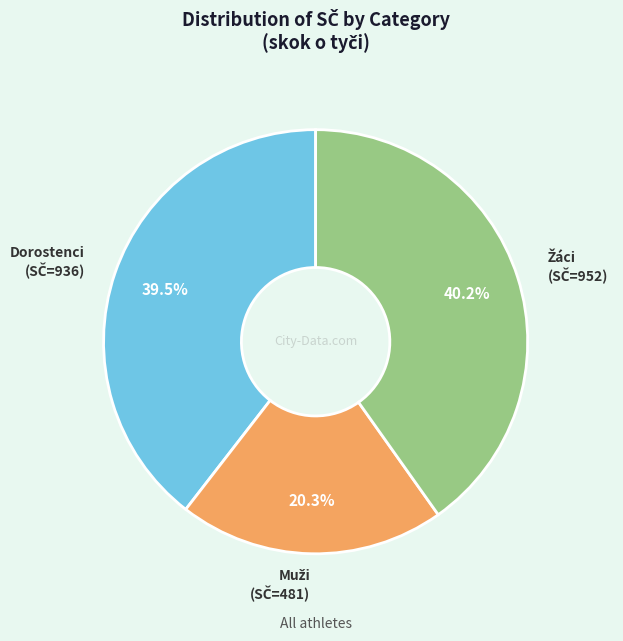

Is there a majority slice in this chart?

No